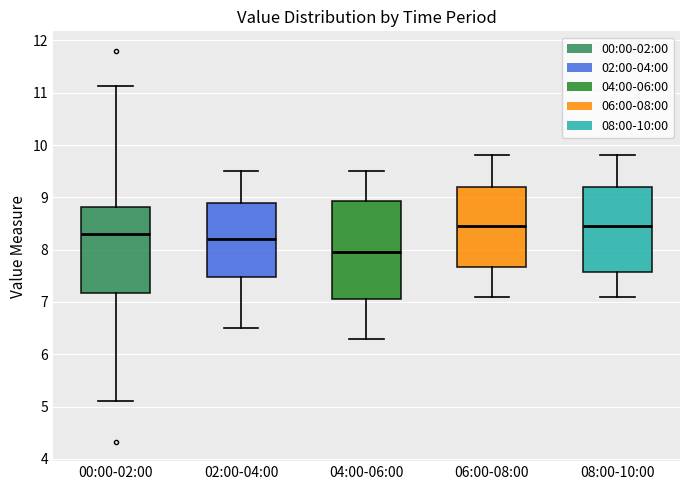

Reading left to right, read every box against the y-axis: the position of its median line, the range the box covers, and the ends of its whiskers. The values are not printed on the chart, so give them approximately, as read against the axis.

00:00-02:00: median 8.3, box 7.2 to 8.8, whiskers 5.1 to 11.1
02:00-04:00: median 8.2, box 7.5 to 8.9, whiskers 6.5 to 9.5
04:00-06:00: median 8.0, box 7.1 to 8.9, whiskers 6.3 to 9.5
06:00-08:00: median 8.5, box 7.7 to 9.2, whiskers 7.1 to 9.8
08:00-10:00: median 8.5, box 7.6 to 9.2, whiskers 7.1 to 9.8